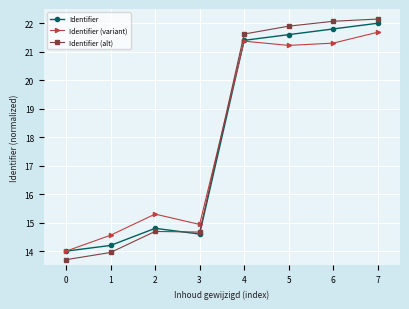

How many data points in Identifier (alt) are less than 21?

4